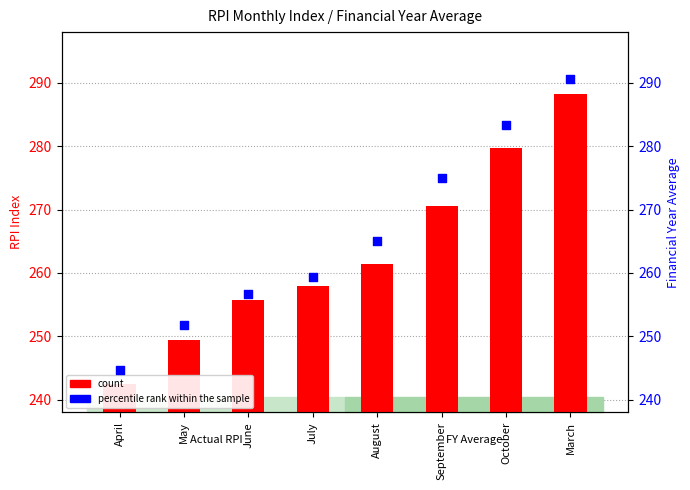

Is the value of count at April greater than the value of percentile rank within the sample at April?

No